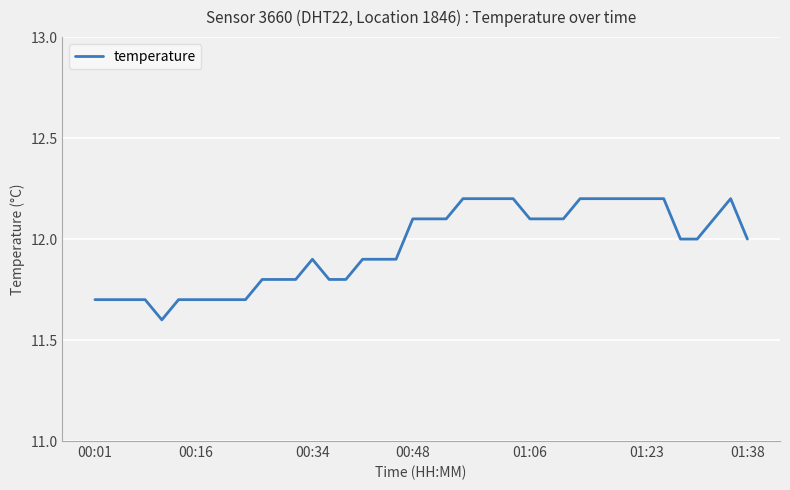

What is the difference between the maximum and minimum values?

0.6